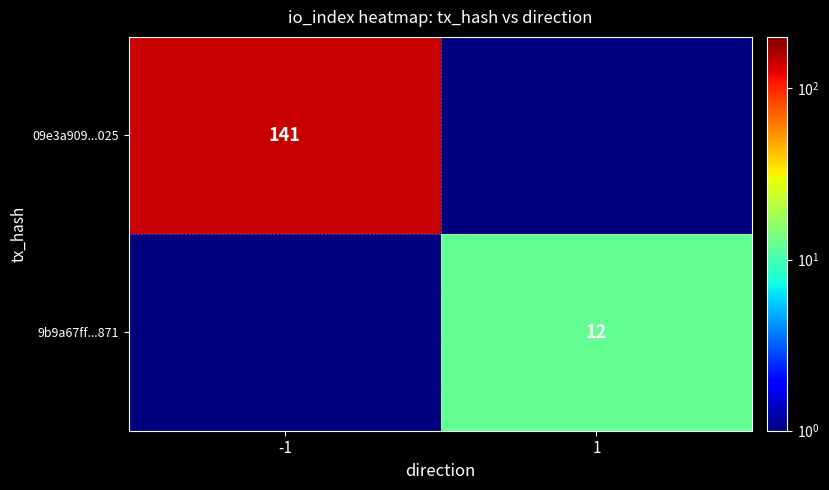

The value of 09e3a909...025 at -1 is 141.0. True or false?

True